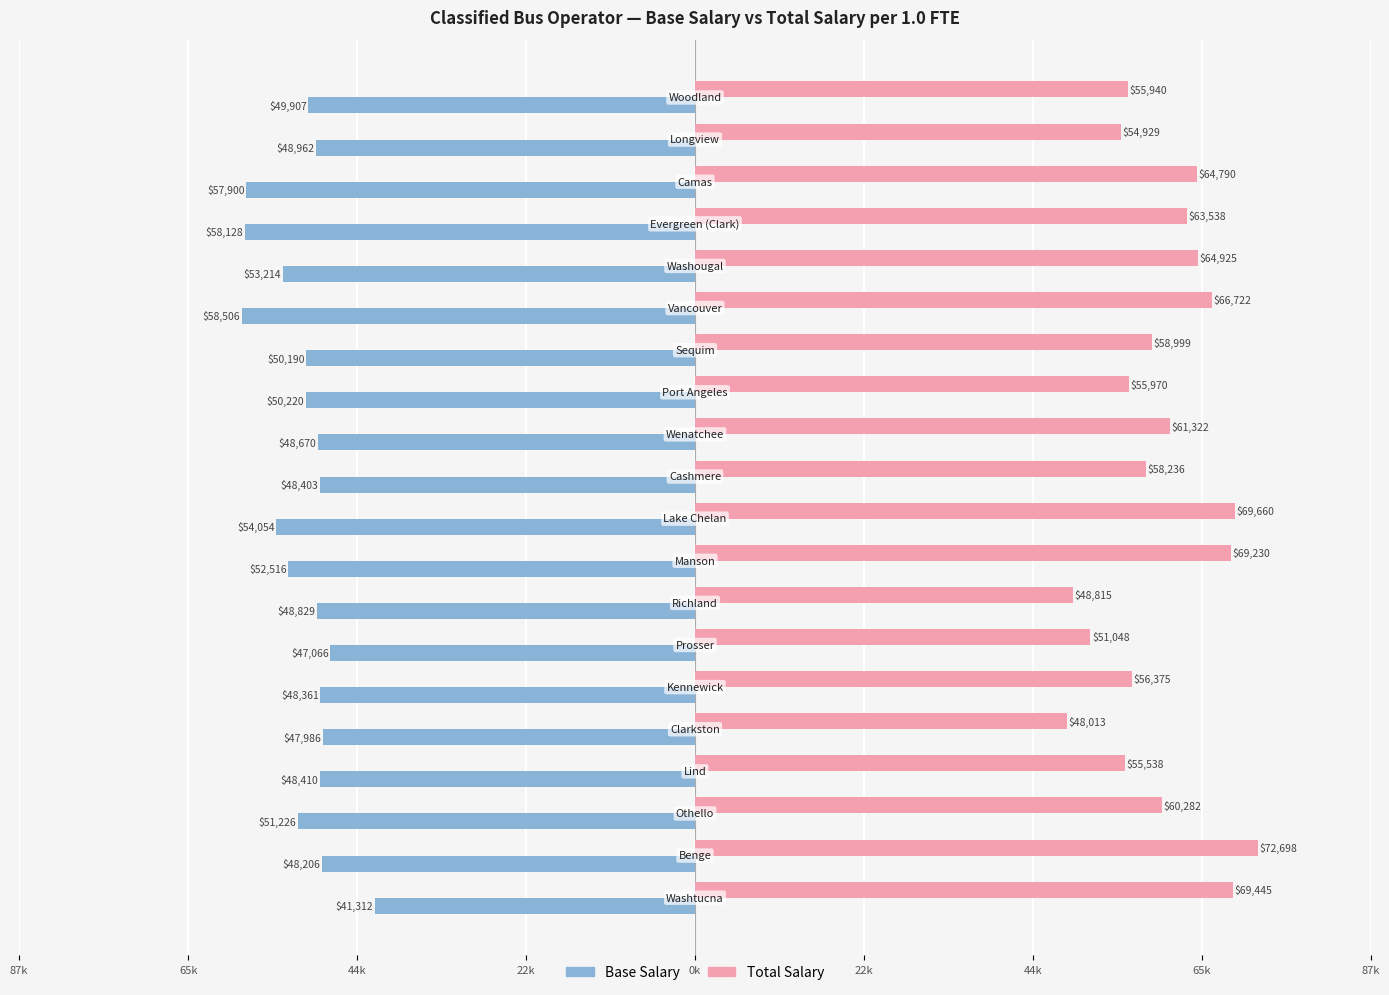

What are all the series names shown in the legend?

Base Salary, Total Salary